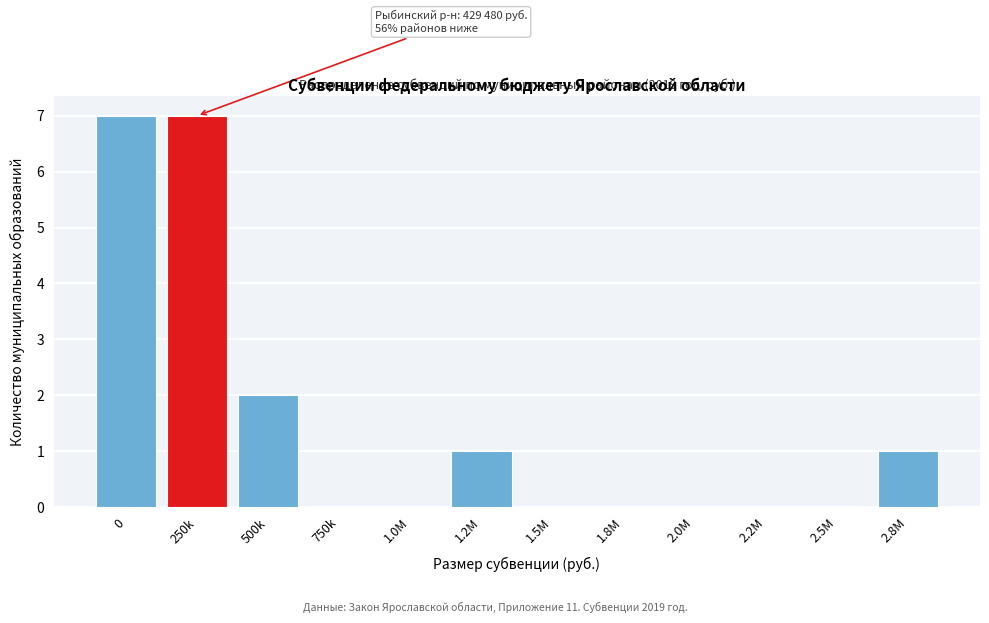

Reading right to left, extract all data points from this chart.

2.8M=1	2.5M=0	2.2M=0	2.0M=0	1.8M=0	1.5M=0	1.2M=1	1.0M=0	750k=0	500k=2	250k=7	0=7